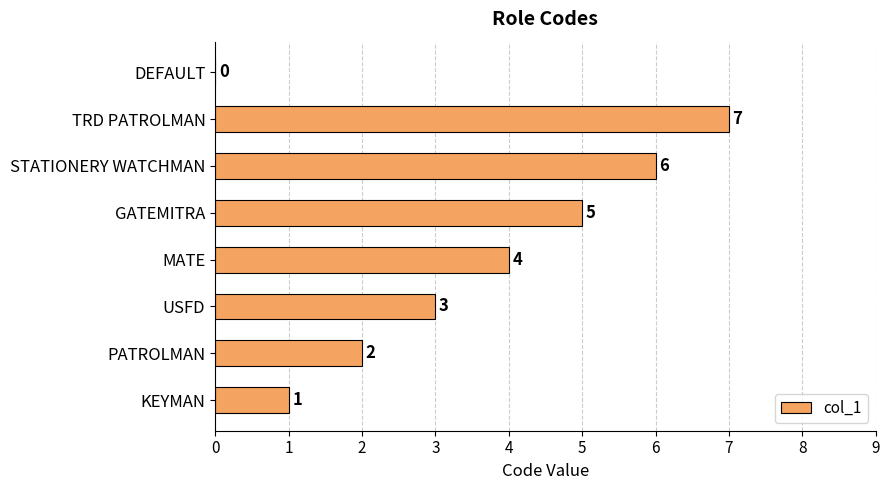

Count the number of categories in the chart.

8